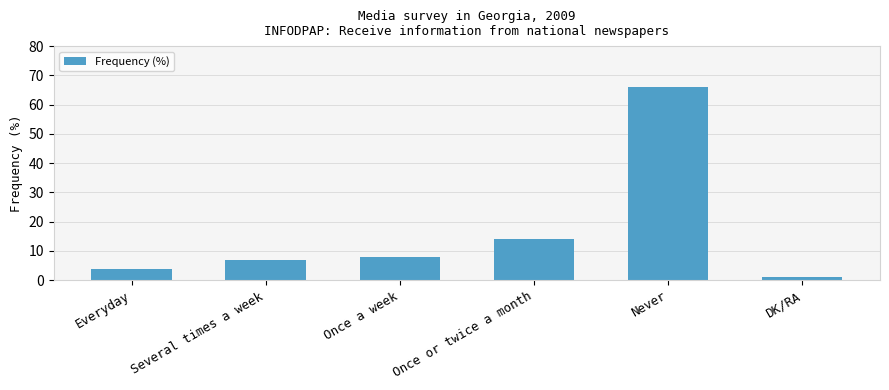

What is the minimum value shown in the chart?

1